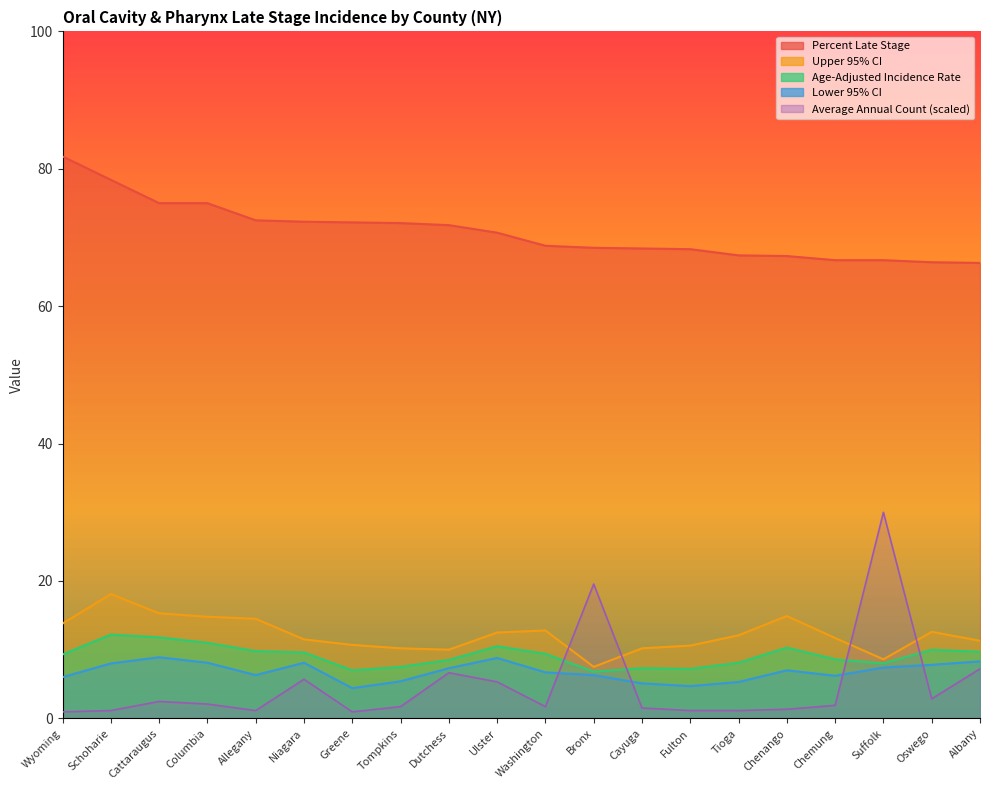

What are all the series names shown in the legend?

Percent Late Stage, Age-Adjusted Incidence Rate, Upper 95% CI, Lower 95% CI, Average Annual Count